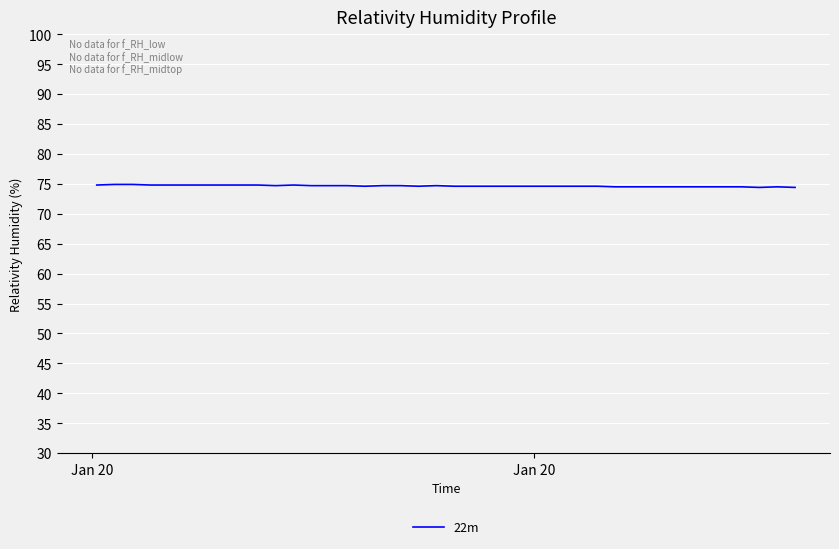

Does the chart display data point markers on the line(s)?

No